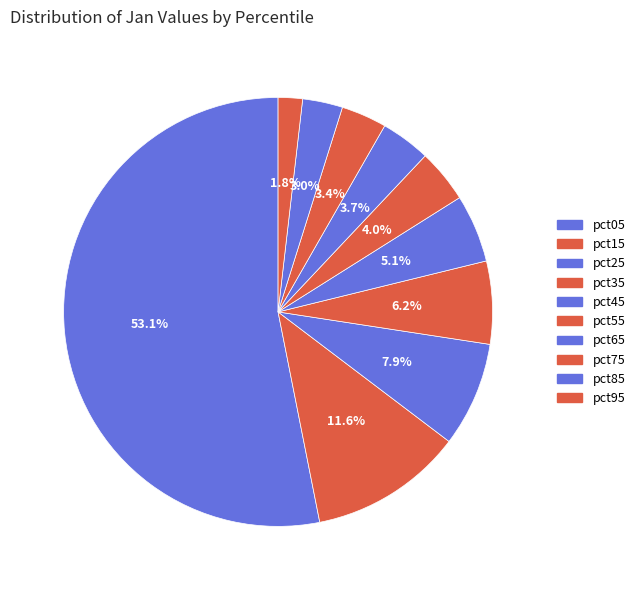

How many segments does this pie chart have?

10